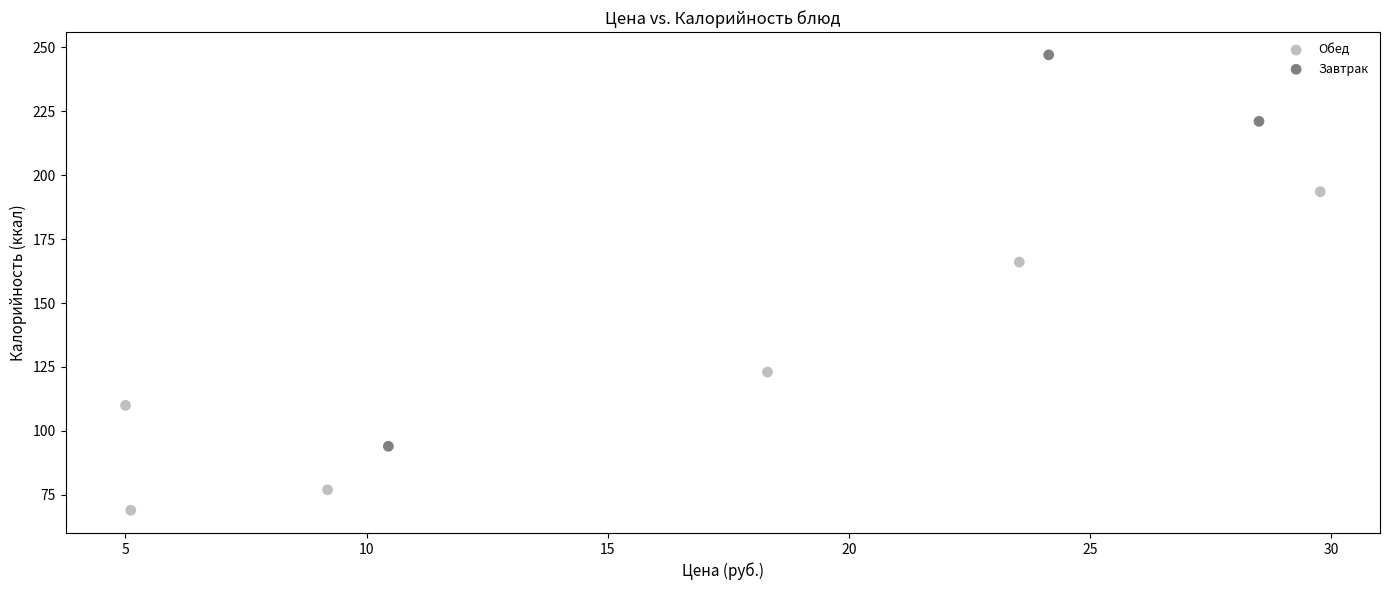

Which series contains the highest Y value?

Завтрак